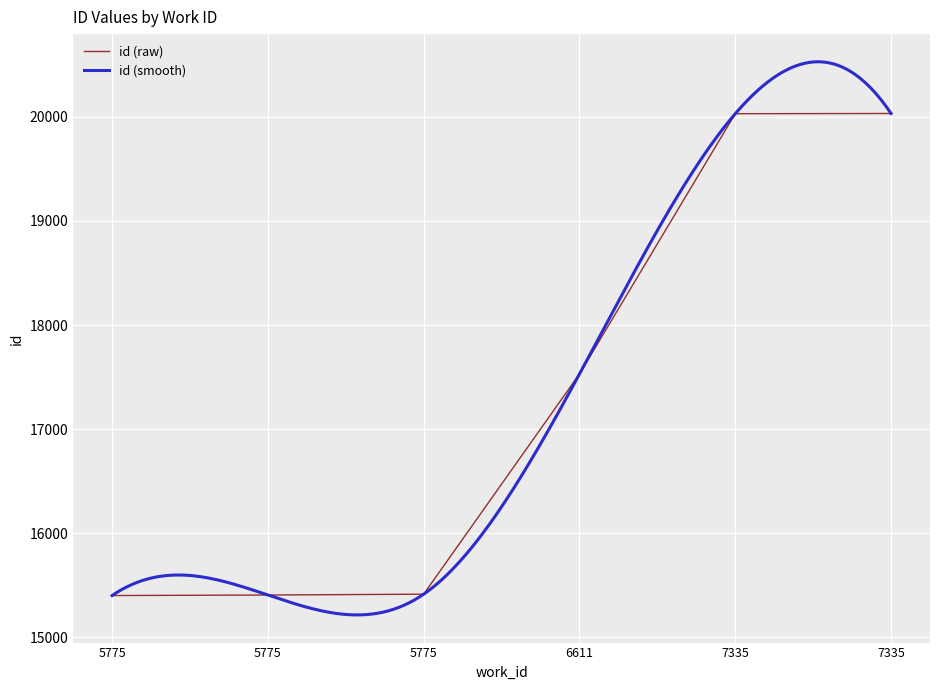

Which label corresponds to the largest value in the chart?

7335